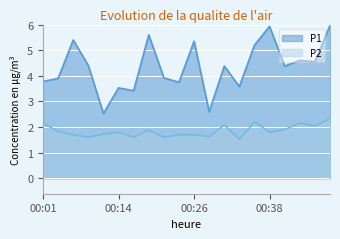

Reading left to right, what are all the values shown in this chart?

P1: 00:01=3.8	00:04=3.9	00:06=5.4	00:09=4.4	00:11=2.5	00:14=3.5	00:16=3.4	00:19=5.6	00:21=3.9	00:23=3.8	00:26=5.3	00:28=2.6	00:31=4.4	00:33=3.6	00:36=5.2	00:38=5.9	00:41=4.4	00:43=4.6	00:46=4.5	00:52=6.0
P2: 00:01=2.1	00:04=1.8	00:06=1.7	00:09=1.6	00:11=1.7	00:14=1.8	00:16=1.6	00:19=1.9	00:21=1.6	00:23=1.7	00:26=1.7	00:28=1.6	00:31=2.1	00:33=1.5	00:36=2.2	00:38=1.8	00:41=1.9	00:43=2.1	00:46=2.0	00:52=2.3